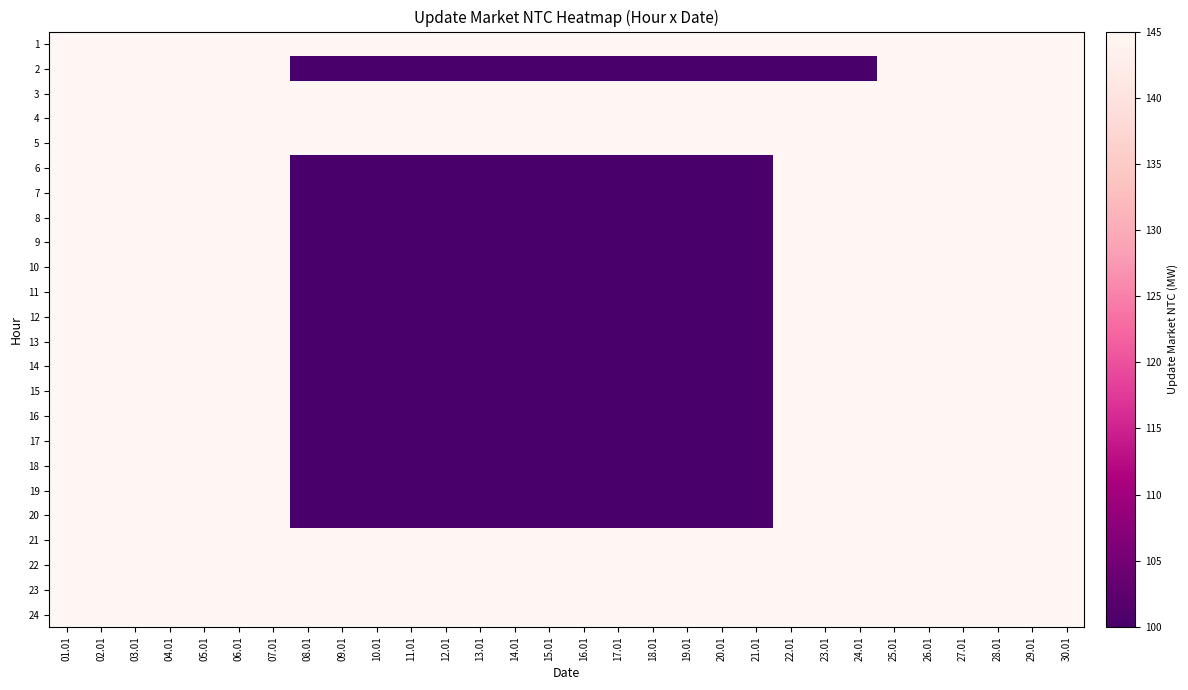

Rank the series at 27.01 from highest to lowest value.

1, 2, 3, 4, 5, 6, 7, 8, 9, 10, 11, 12, 13, 14, 15, 16, 17, 18, 19, 20, 21, 22, 23, 24